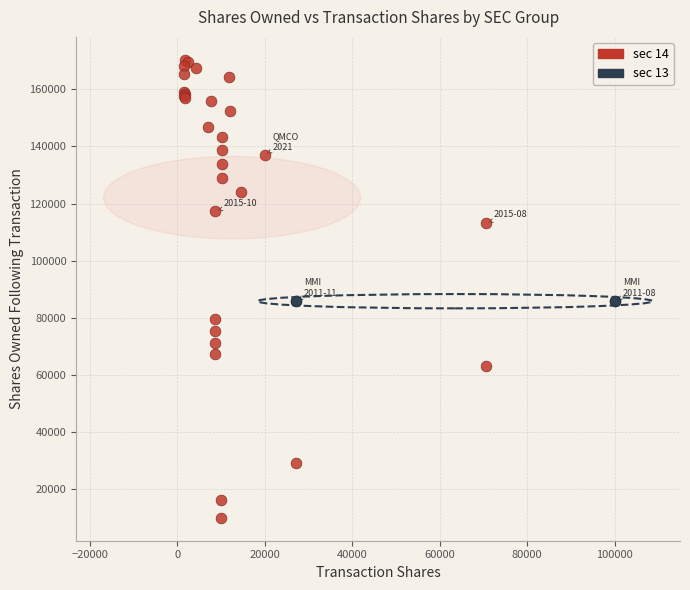

Which series contains the highest Y value?

sec 14